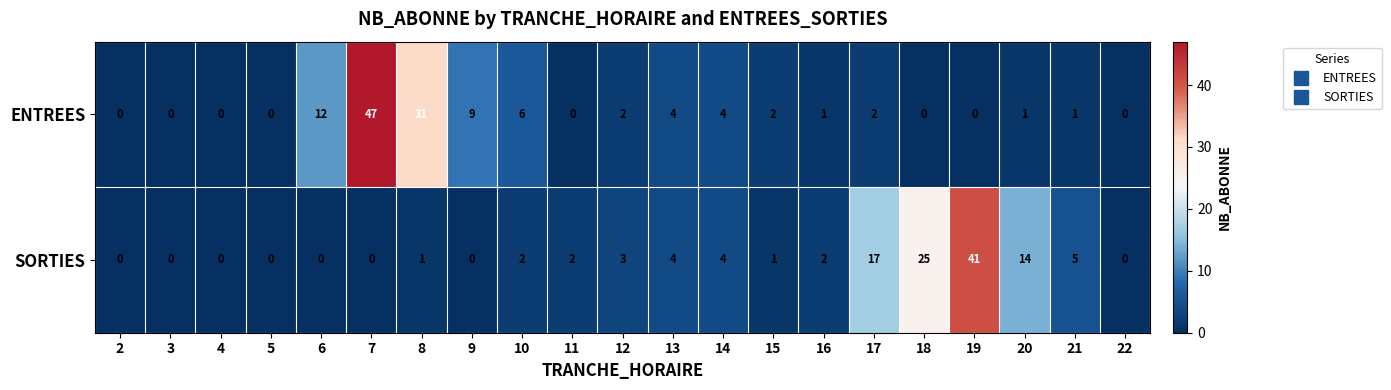

Which category has the highest value across all series?

7